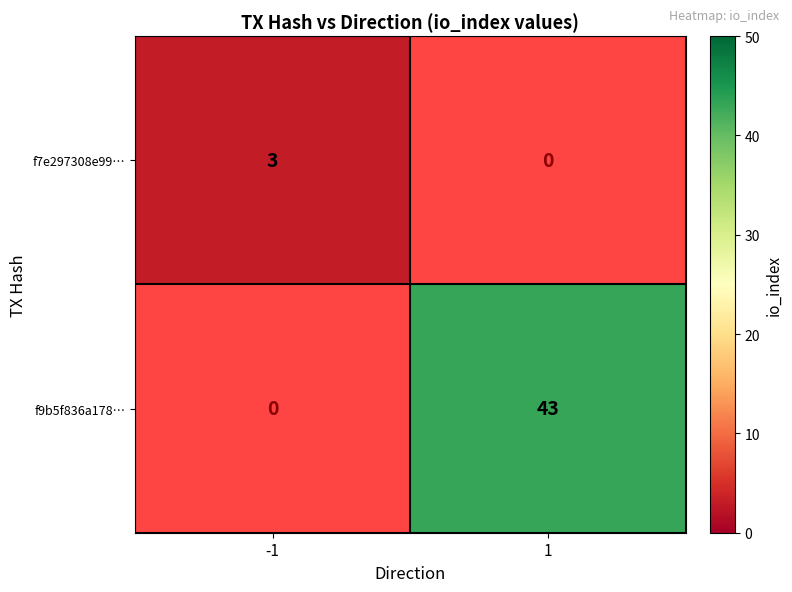

Which label corresponds to the smallest value in the chart?

-1